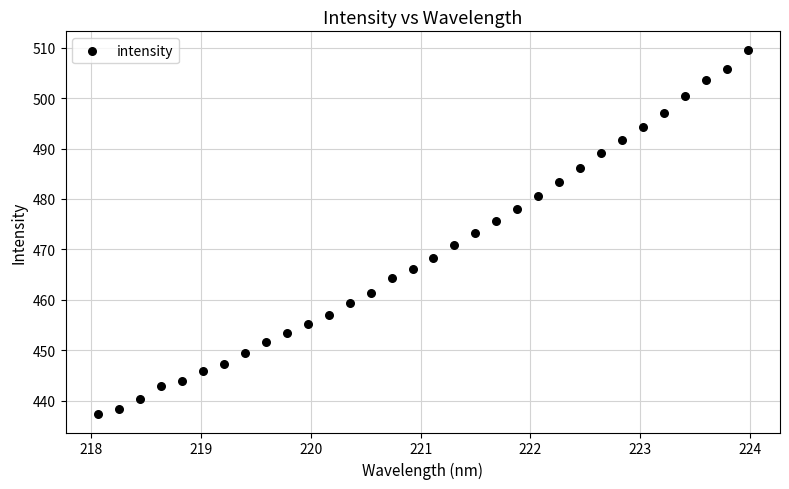

What is the range of X values (max minus min)?

5.9